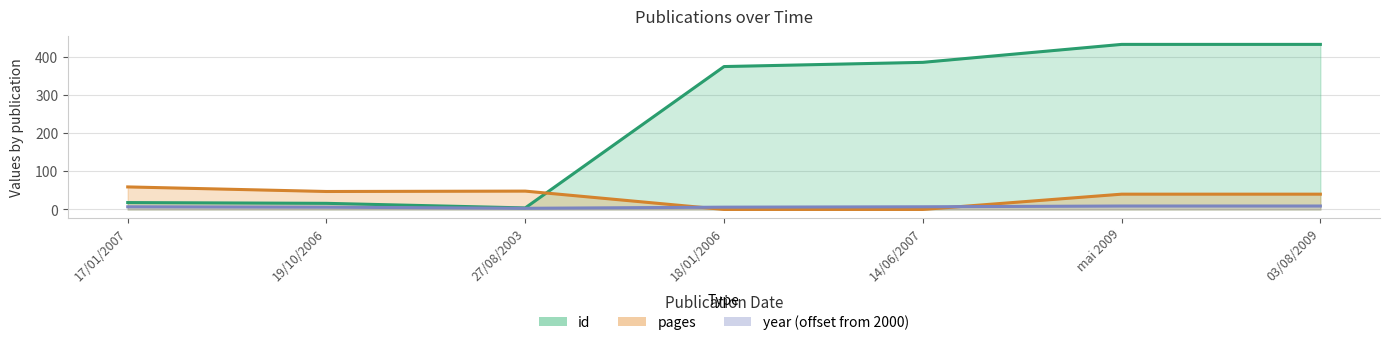

Which category has the highest value across all series?

mai 2009